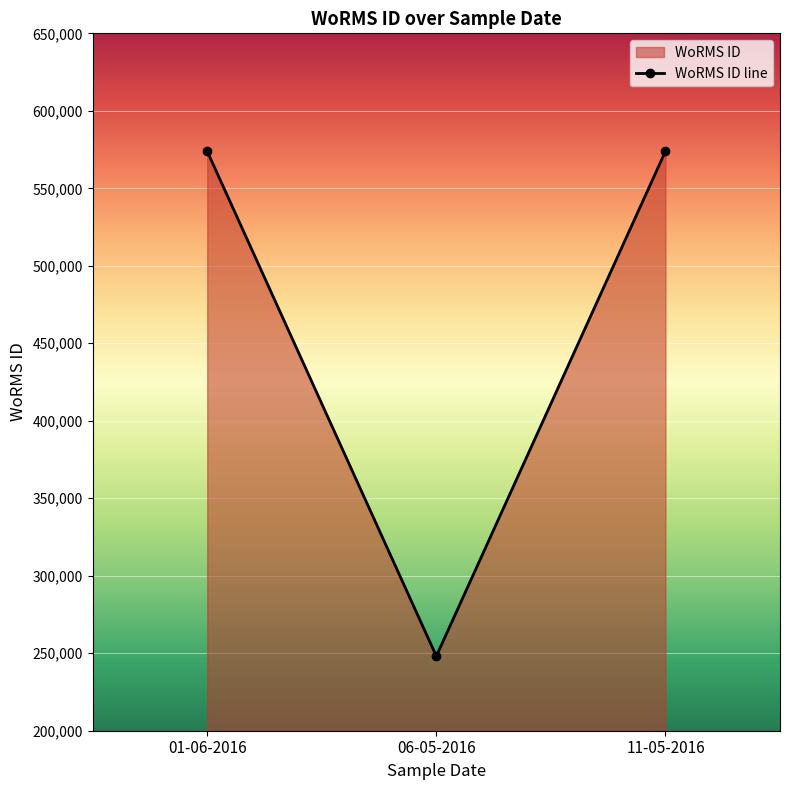

What is the difference between the second highest and minimum values?

325760